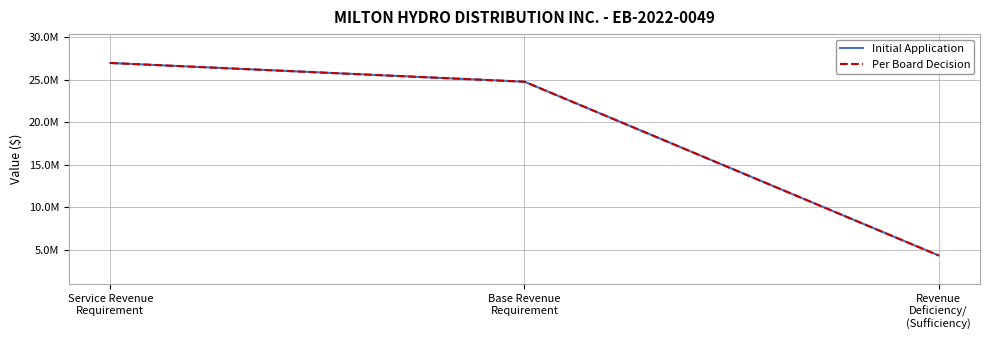

Rank the series by their maximum value, from lowest to highest.

Initial Application, Per Board Decision